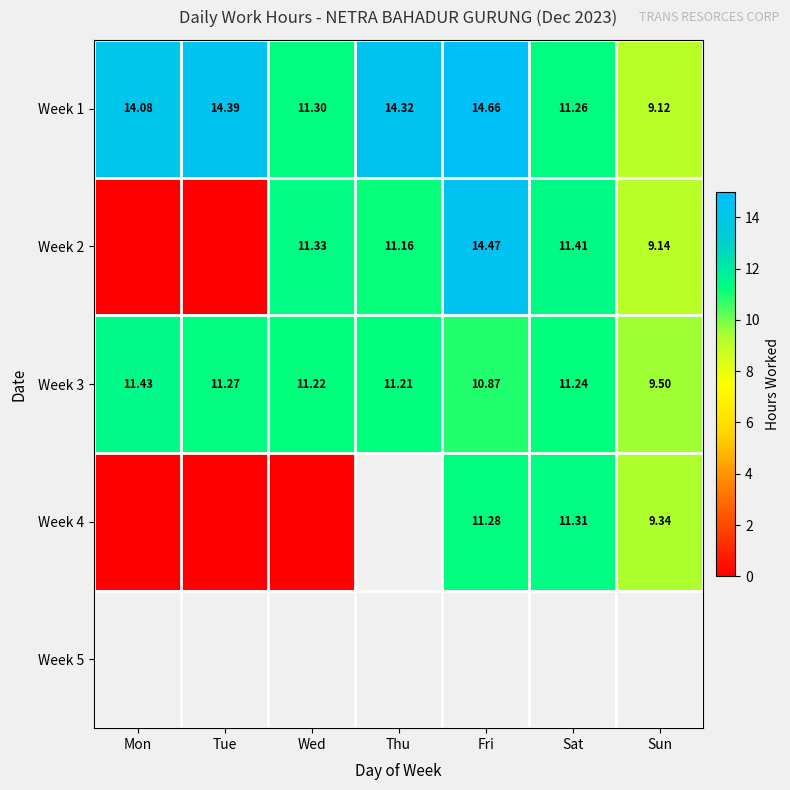

True or false: Week 2 has a value of 20.0 at Thu.

False